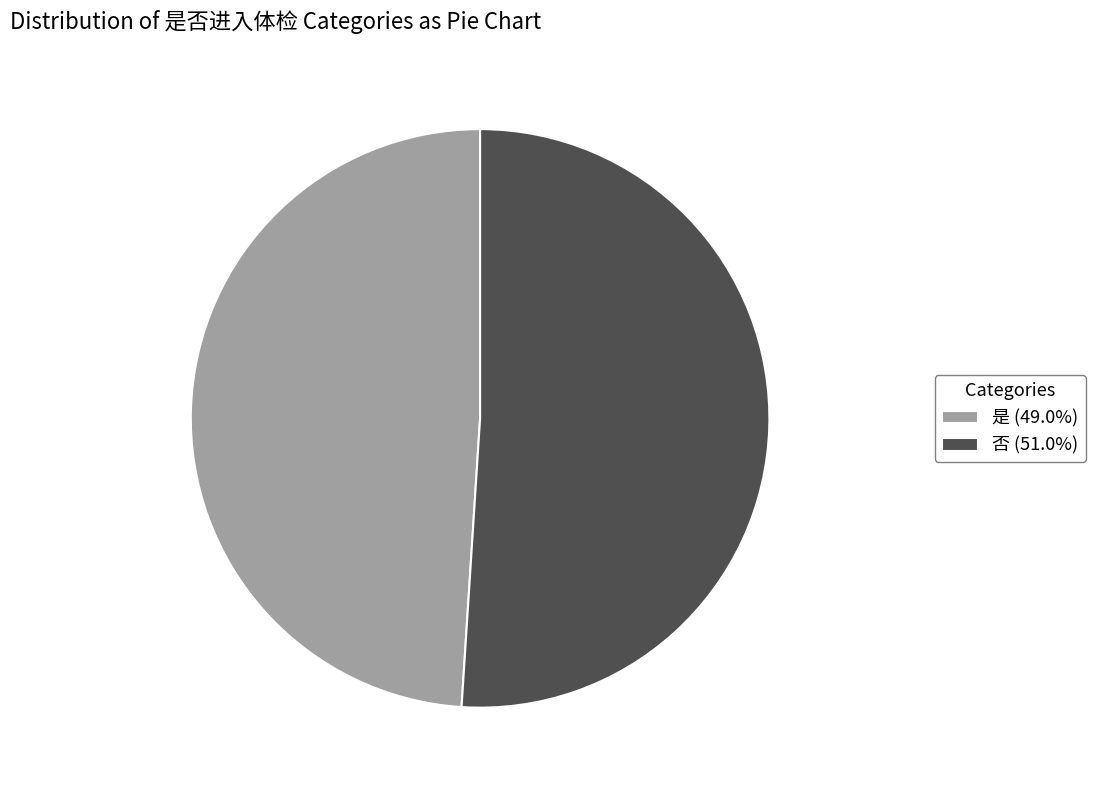

What is the largest slice in the pie chart?

否